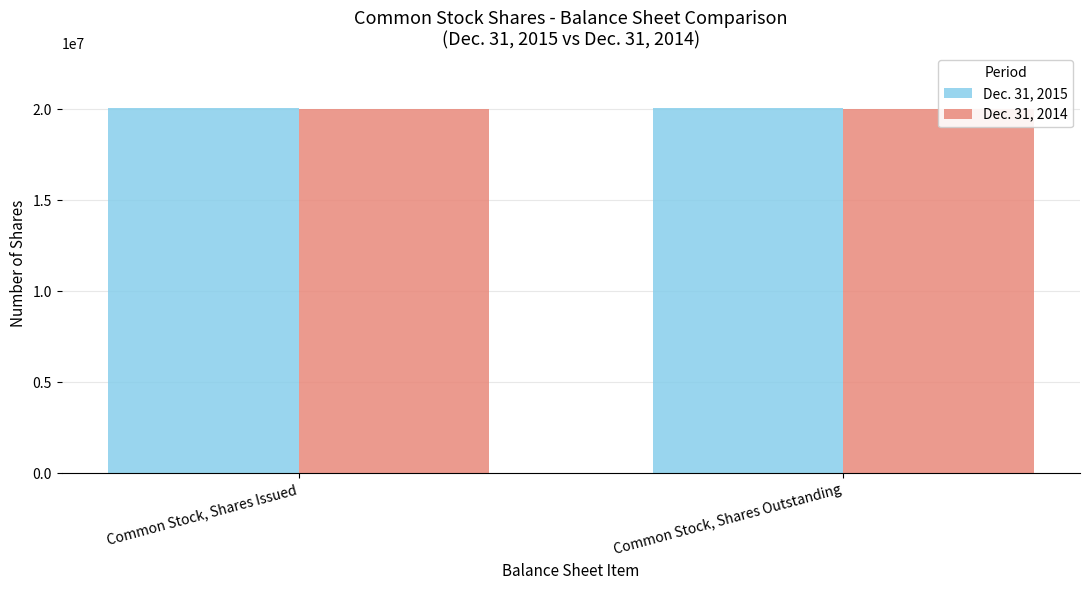

List the labels in order of Dec. 31, 2015 value, smallest first.

Common Stock, Shares Issued, Common Stock, Shares Outstanding